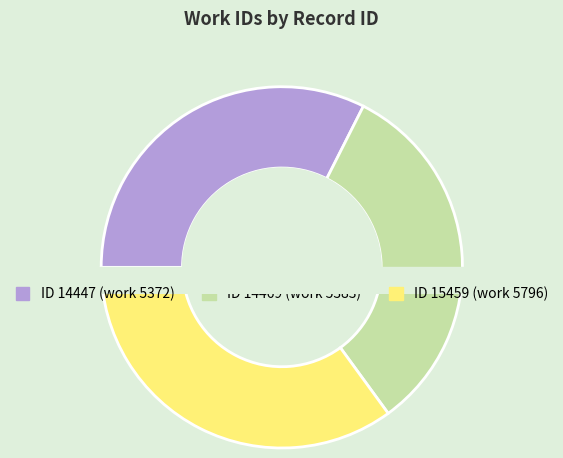

To the nearest percent, what is the combined percentage of 14469 and 14447?

65%